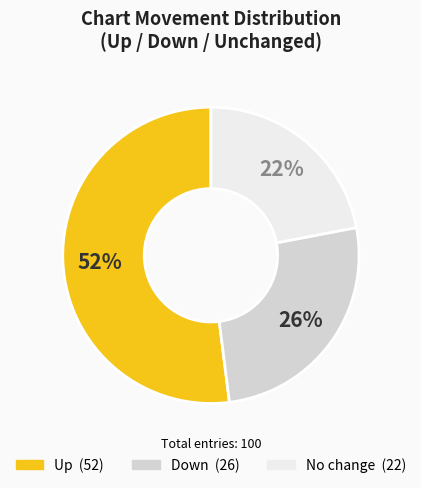

To the nearest percent, what is the difference between the largest and smallest slice percentages?

30%